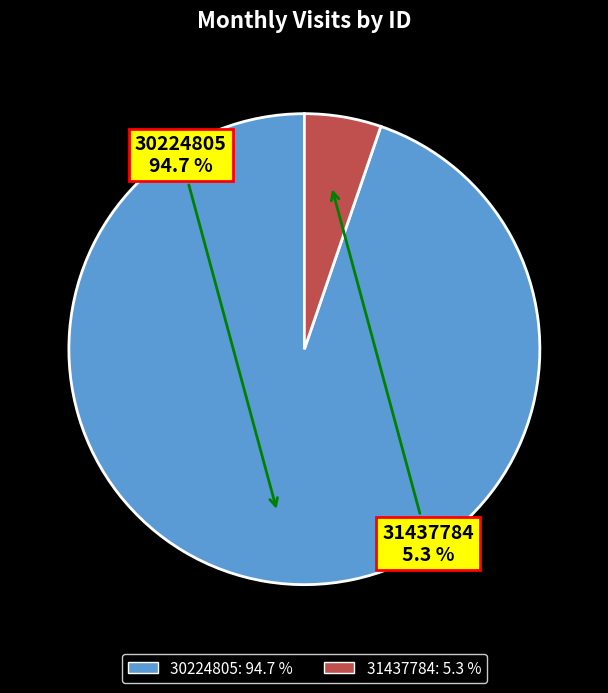

How many segments does this pie chart have?

2